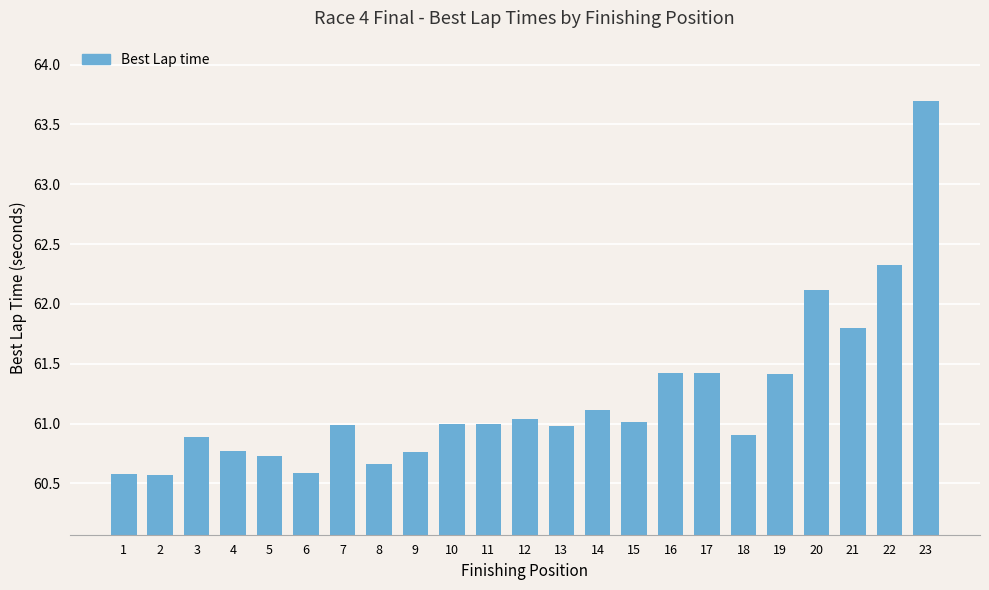

What is the change in value from 3 to 13?

+0.1